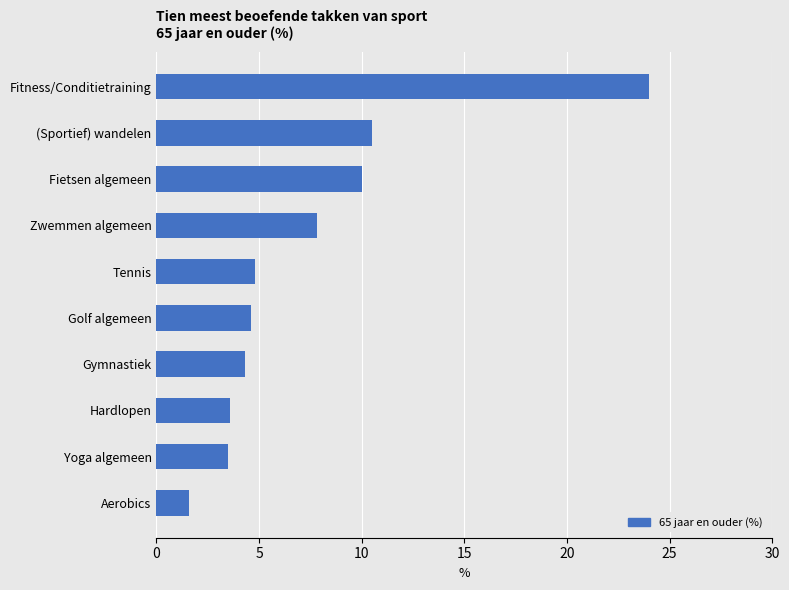

What is the approximate value at Golf algemeen?

4.6